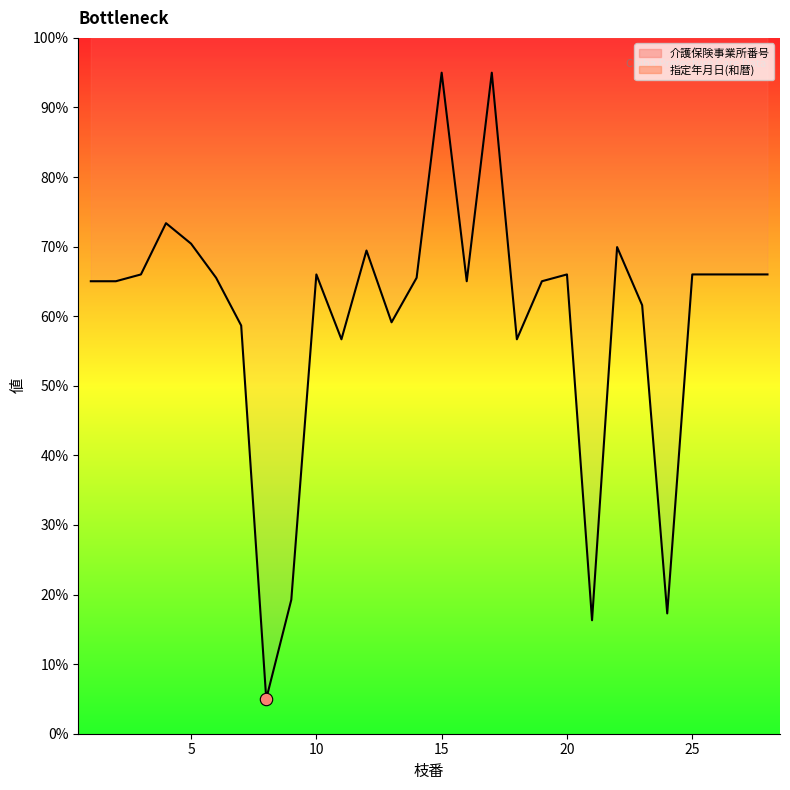

What is the ratio of the value at 13 to the value at 8?

11.8